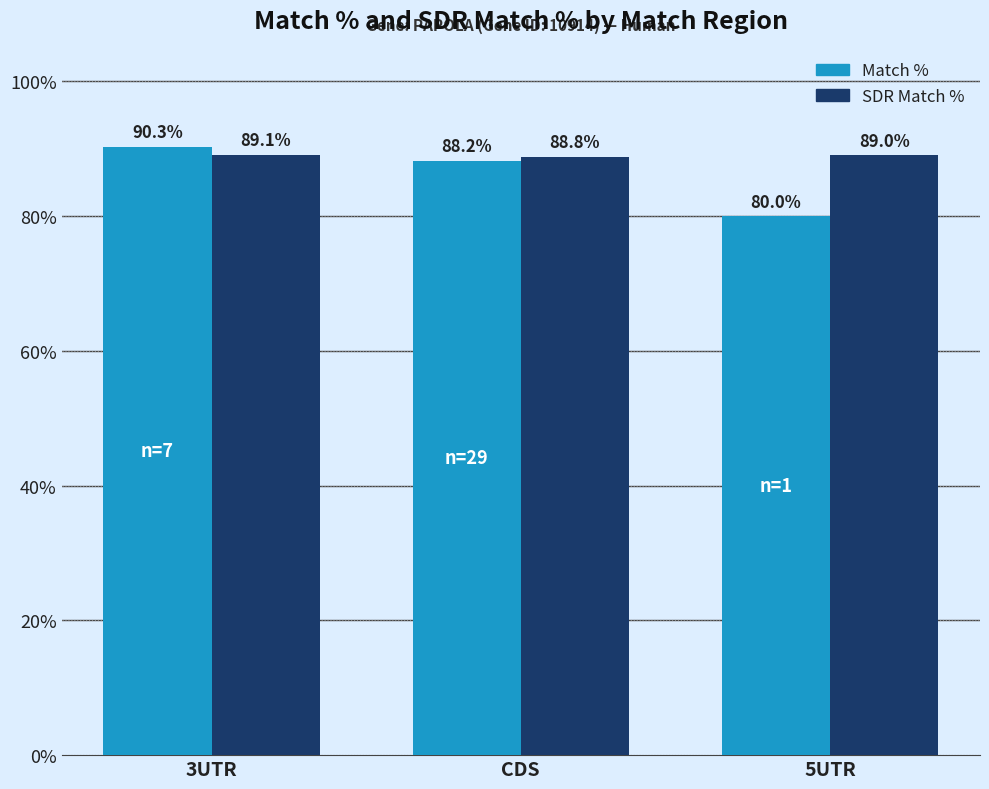

What is the average value of the Match % series?

86.2